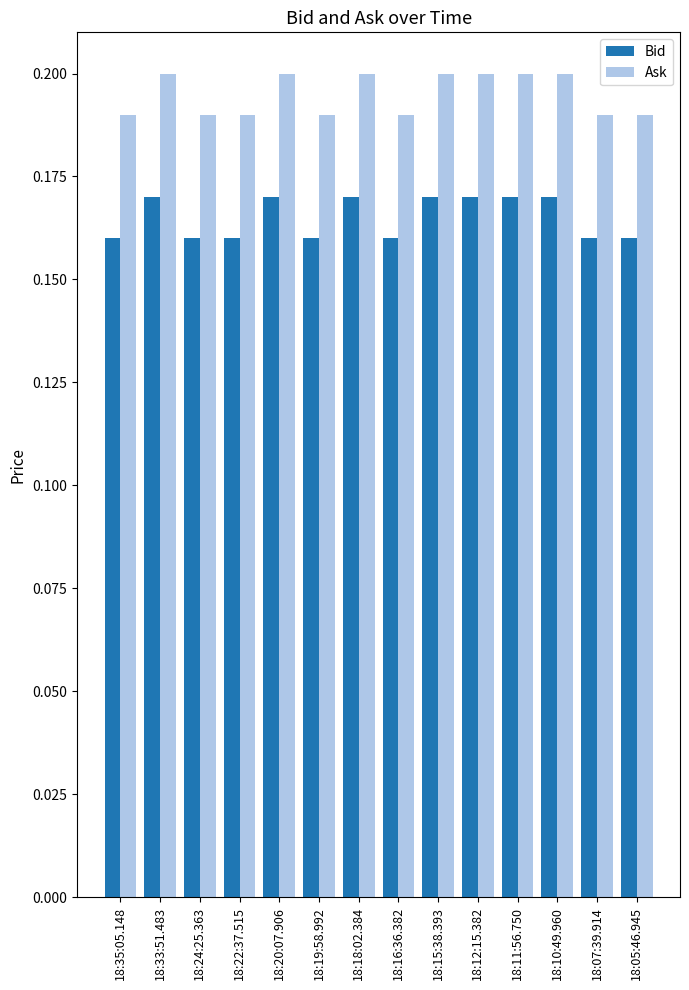

What is the sum of the Ask values at 18:16:36.382 and 18:35:05.148?

0.4